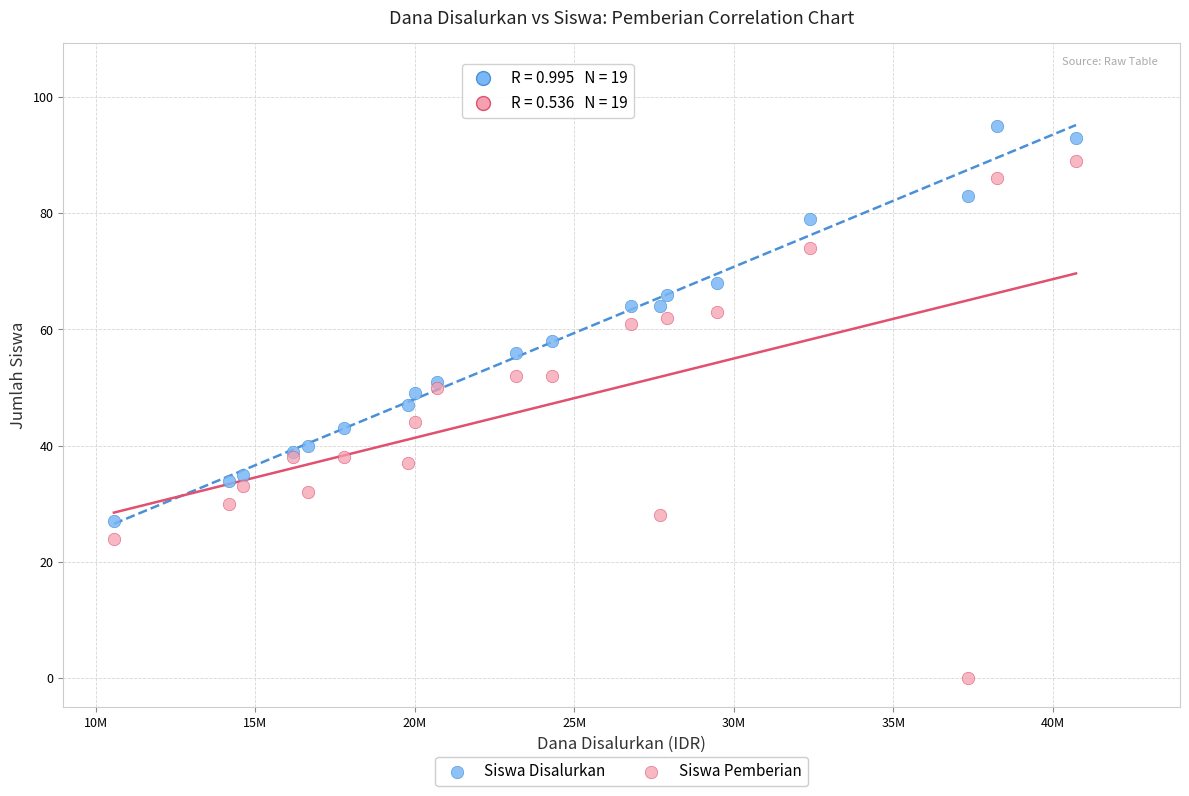

What is the X range (max minus min) for the scatter plot?

30150000